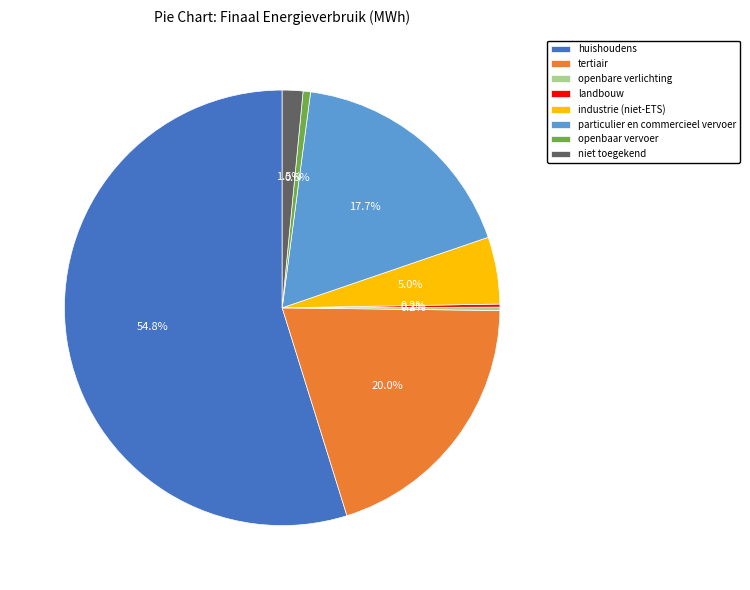

To the nearest percent, what is the combined percentage of huishoudens and tertiair?

75%